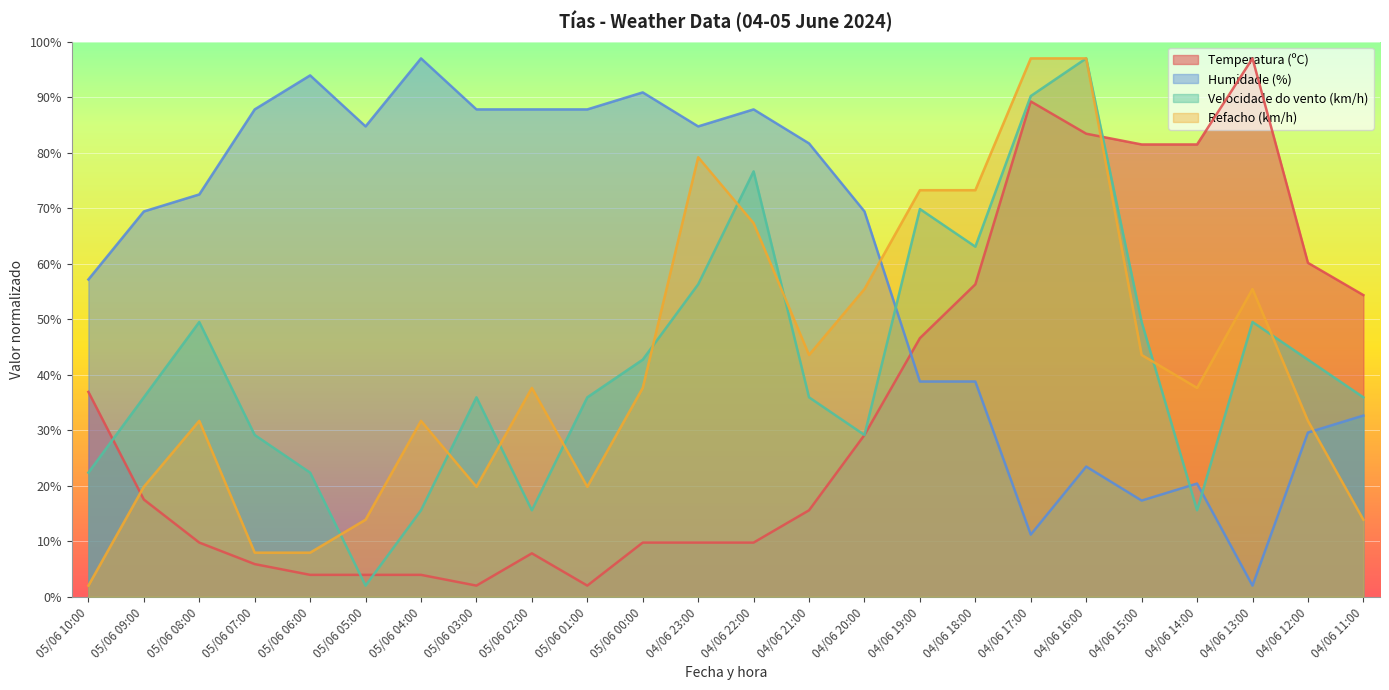

In Temperatura (ºC), how many points are lower than both neighbors (excluding endpoints)?

2